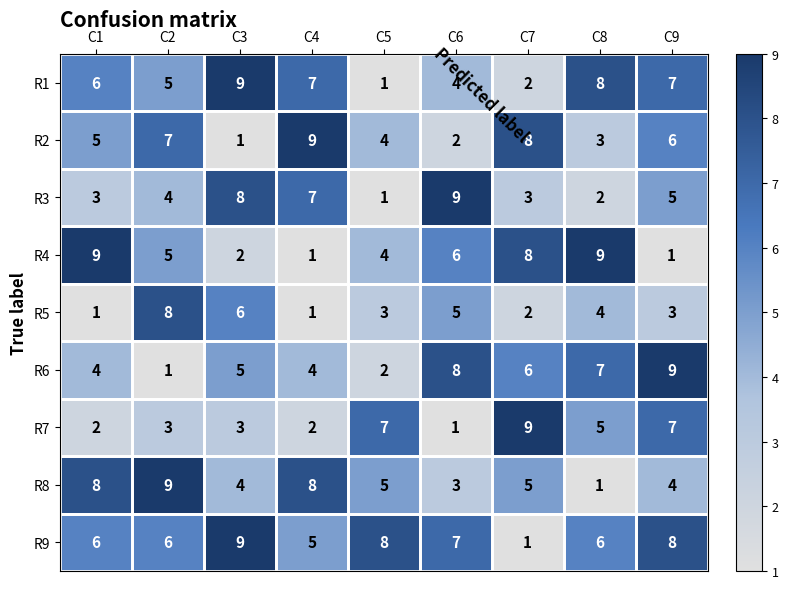

What is the greatest value displayed?

9